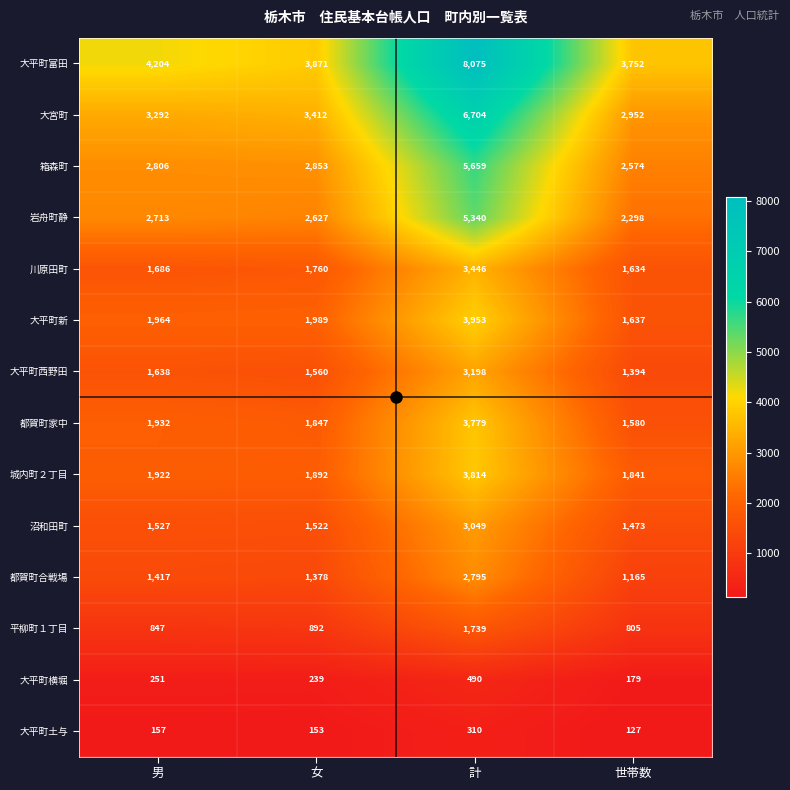

List the labels in order of 大宮町 value, largest first.

計, 女, 男, 世帯数